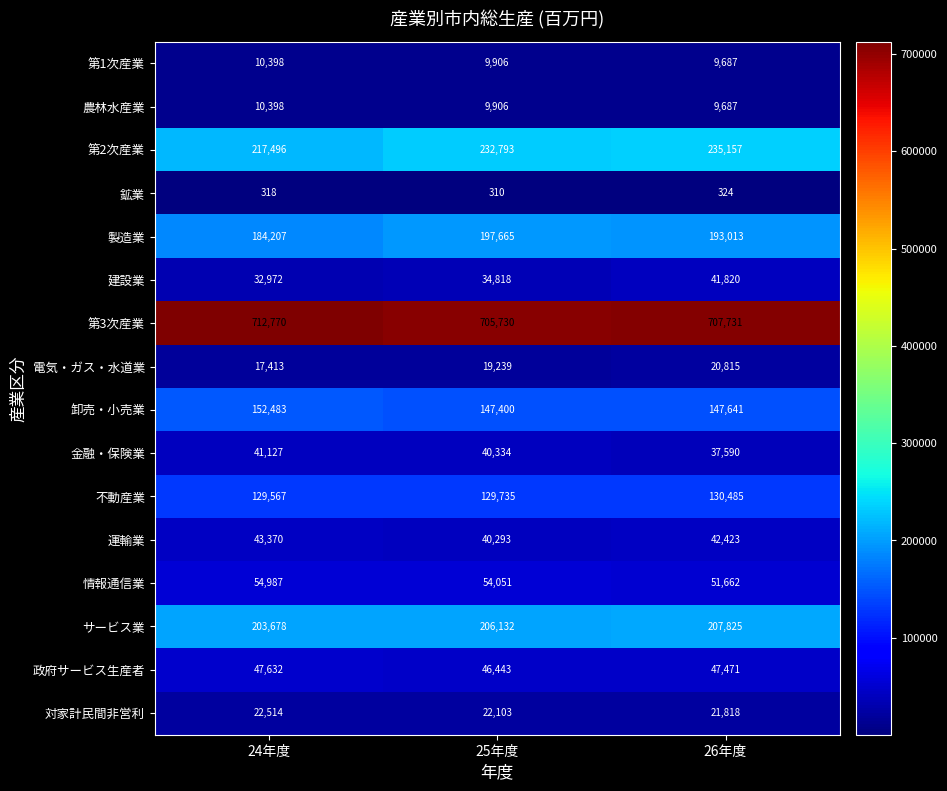

The 第1次産業 series shows 10398 at 24年度. True or false?

True